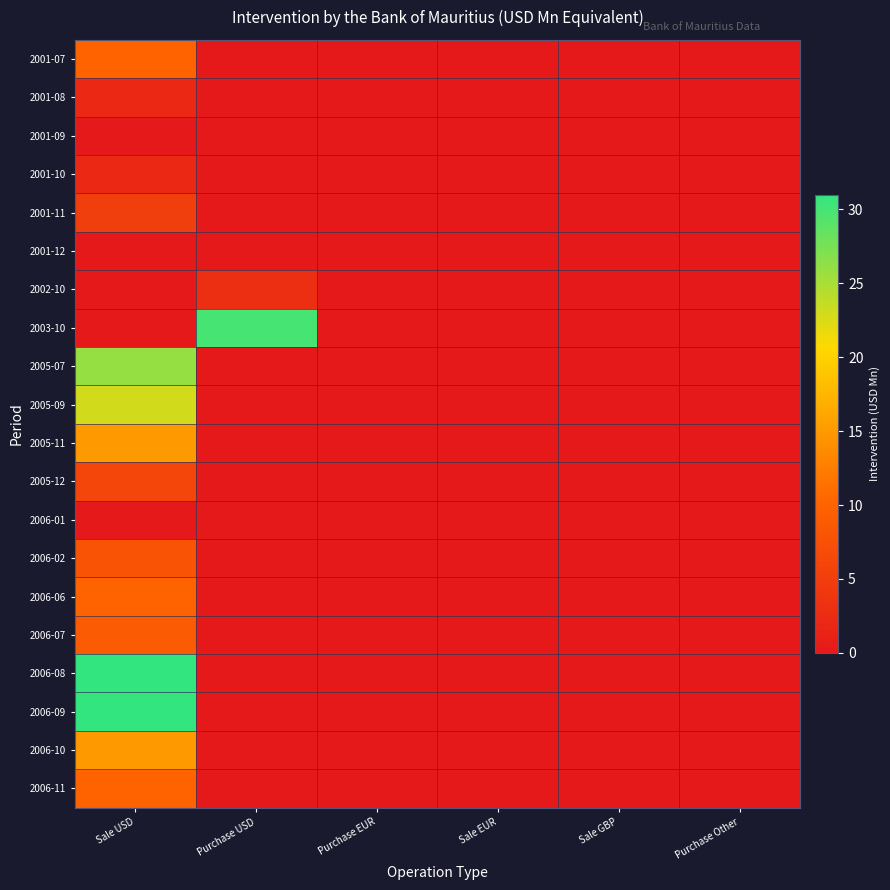

Which series has the largest range (max minus min)?

2006-08